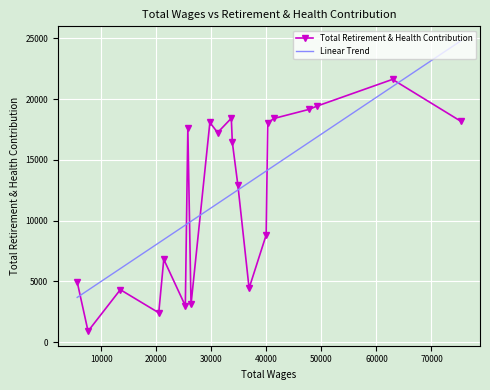

What is the approximate value at 41429.0, to the nearest 100?

18400